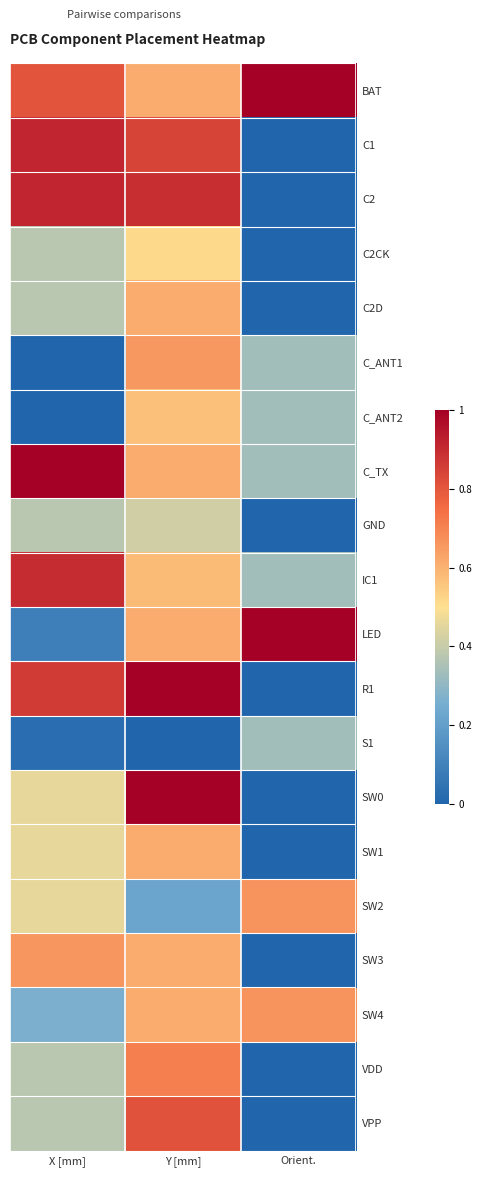

What is the maximum value shown in the chart?

1.0